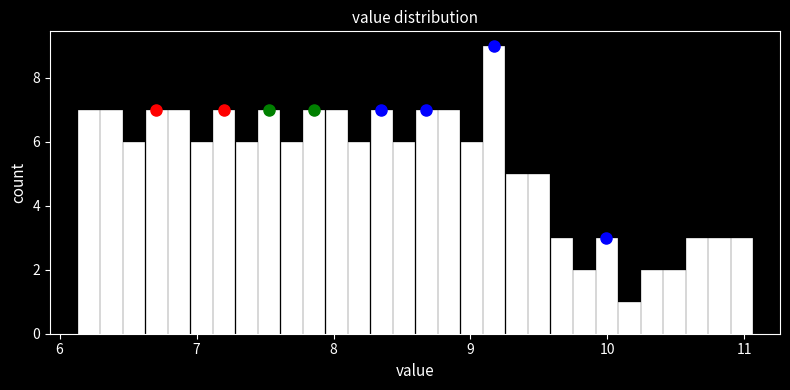

Read against the x-axis, roughly where is the centre of the tallest bar?

9.2